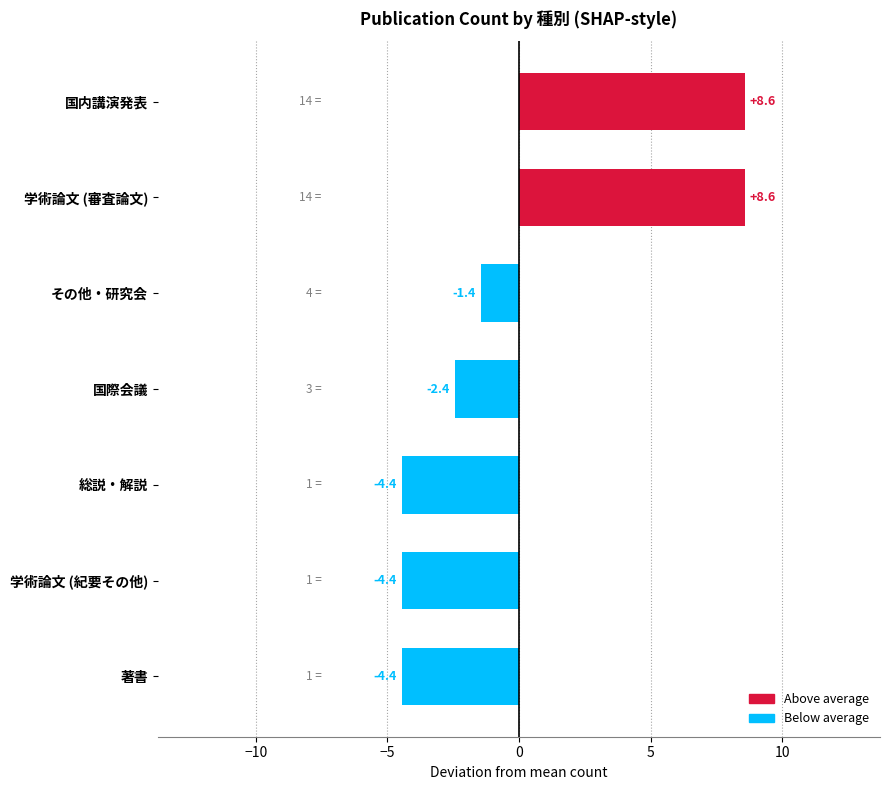

Are the bars horizontal?

Yes